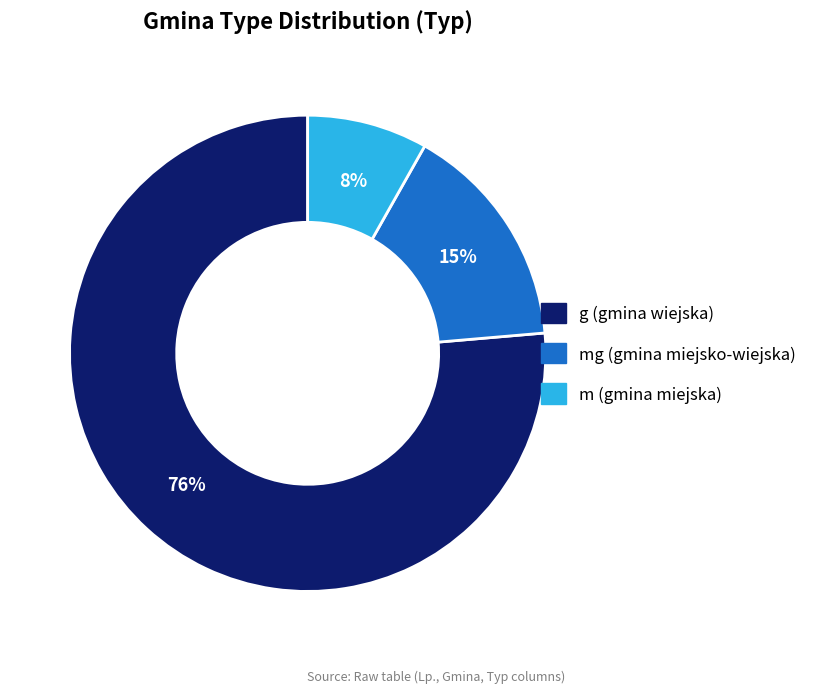

To the nearest percent, what is the average slice percentage?

33%